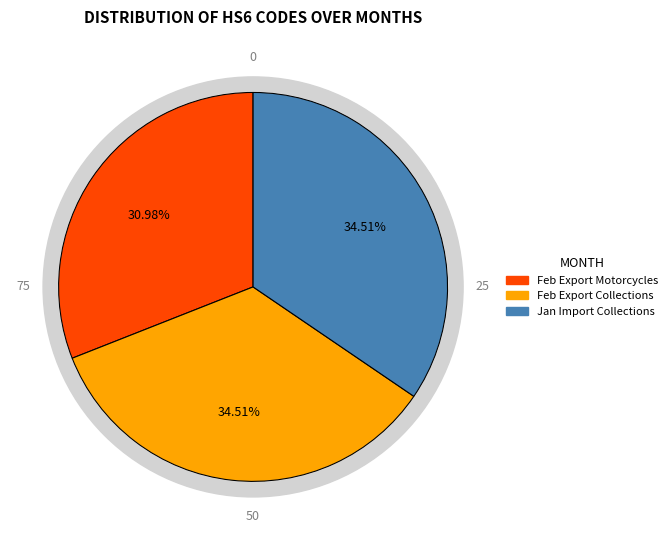

Does February (Export - Motorcycles) represent more than half of the total?

No